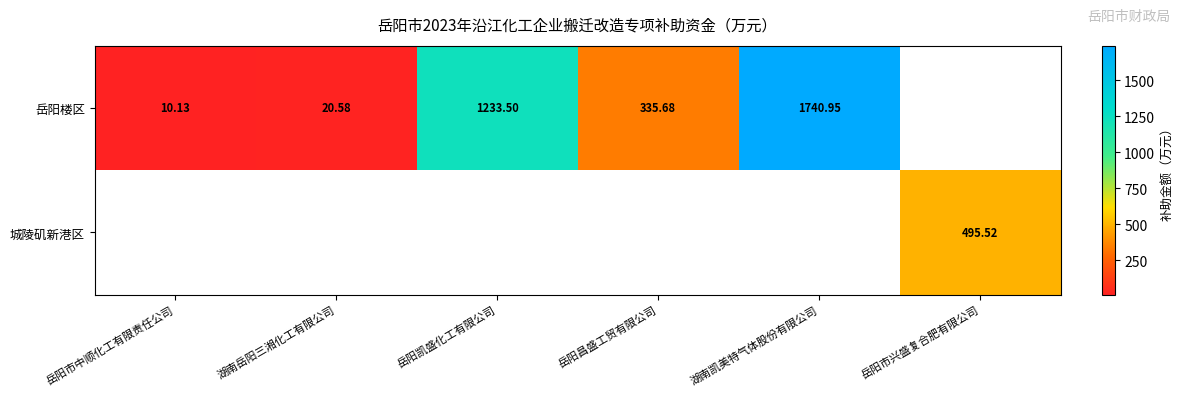

True or false: 岳阳楼区 has a value of 335.7 at 岳阳昌盛工贸有限公司.

True